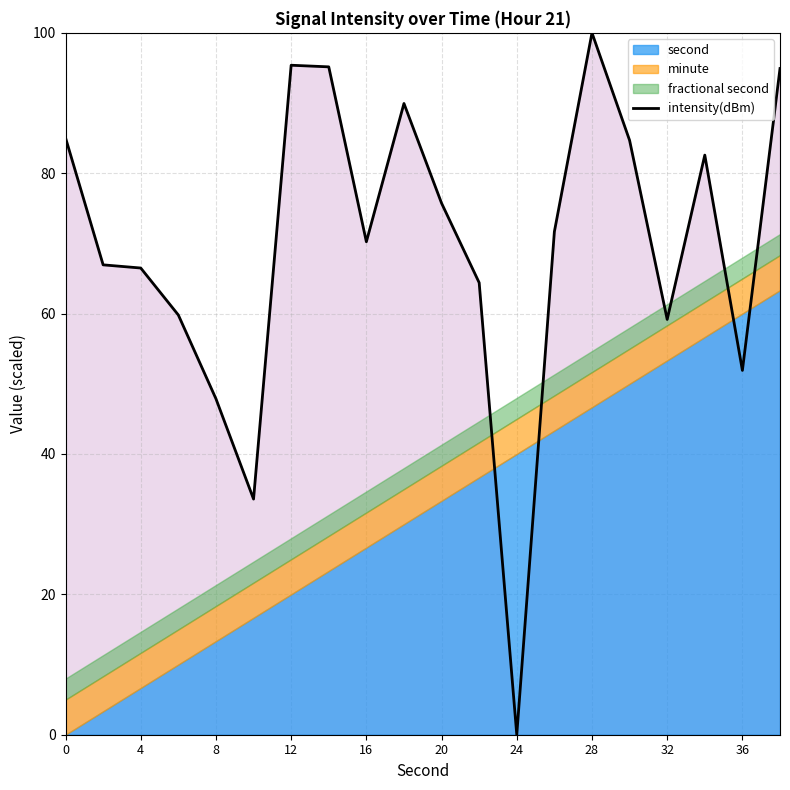

True or false: intensity(dBm) has a value of 27.3 at 8.

False